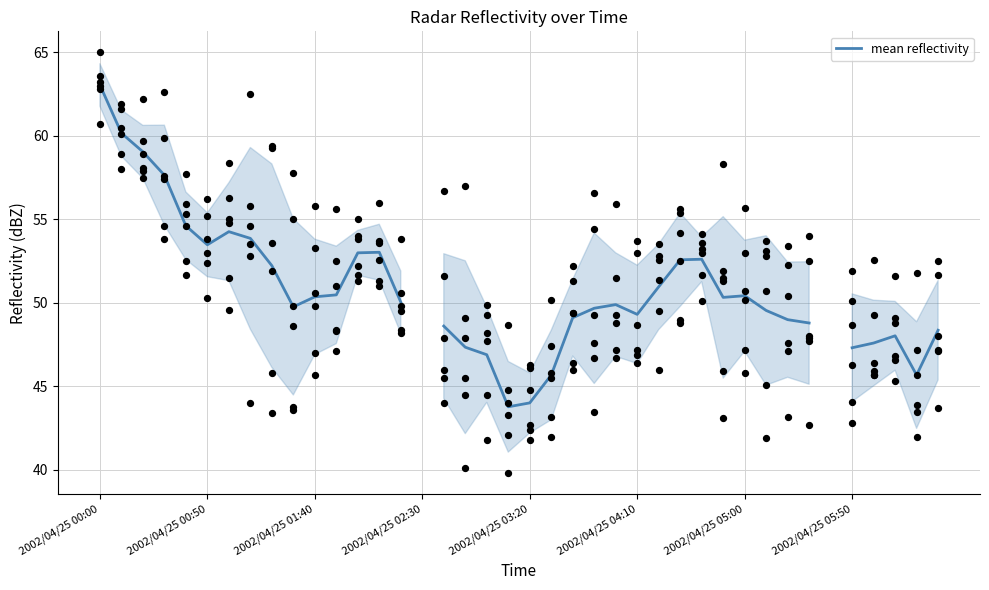

What is the change in value from 2002/04/25 05:50 to 27?

-1.3